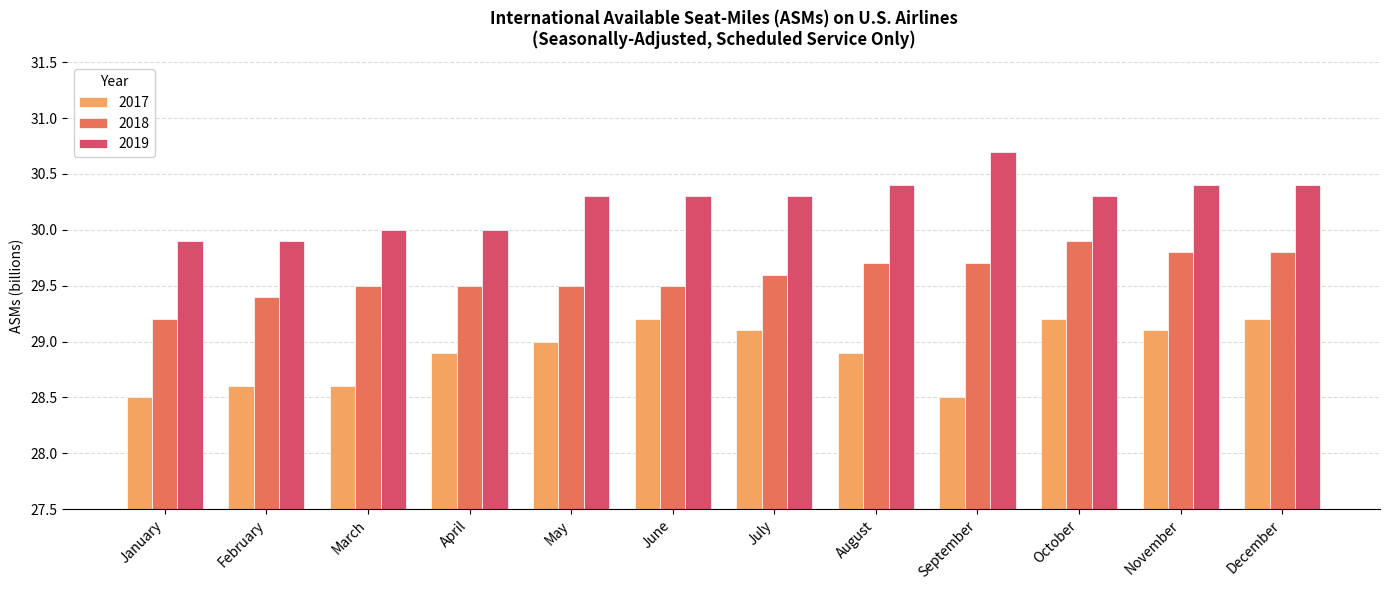

What is the average value of the 2017 series?

28.9